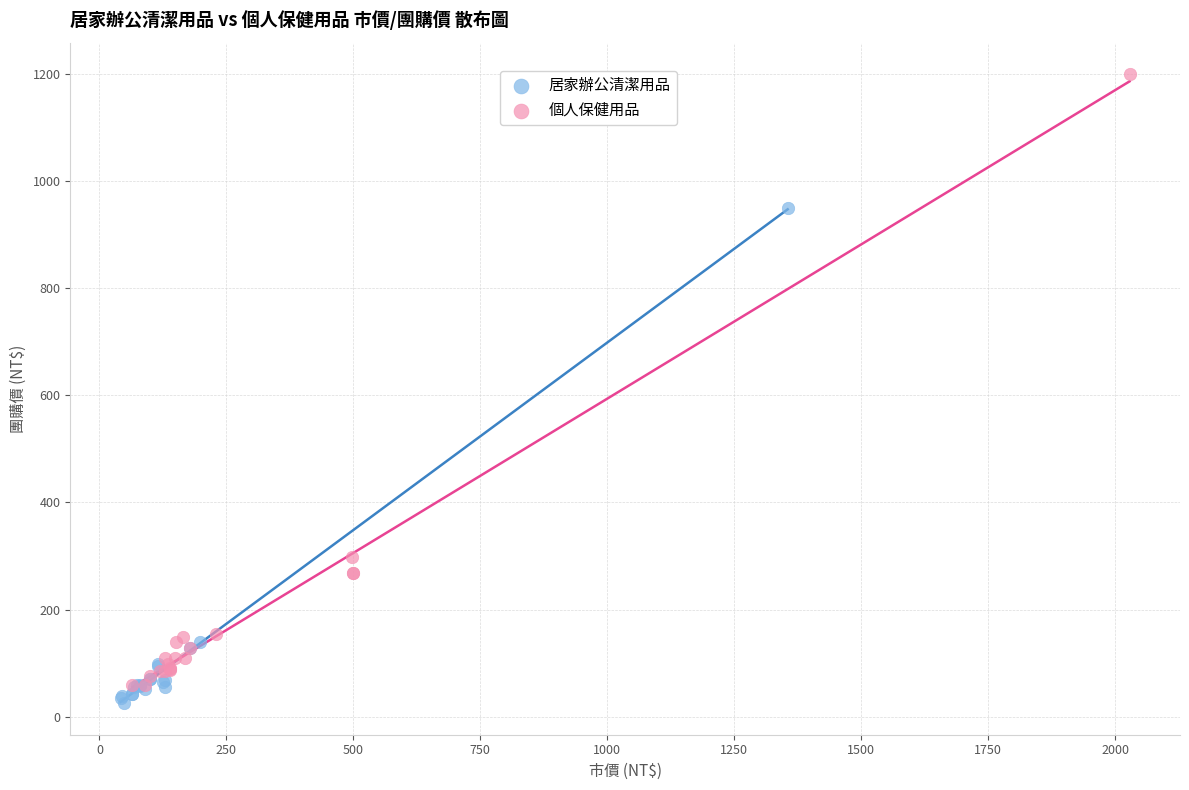

Which series contains the highest Y value?

個人保健用品